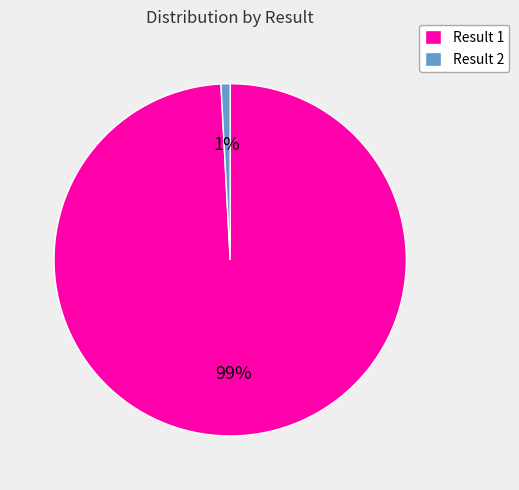

Is it true that Result 2 is 1% of the pie?

True